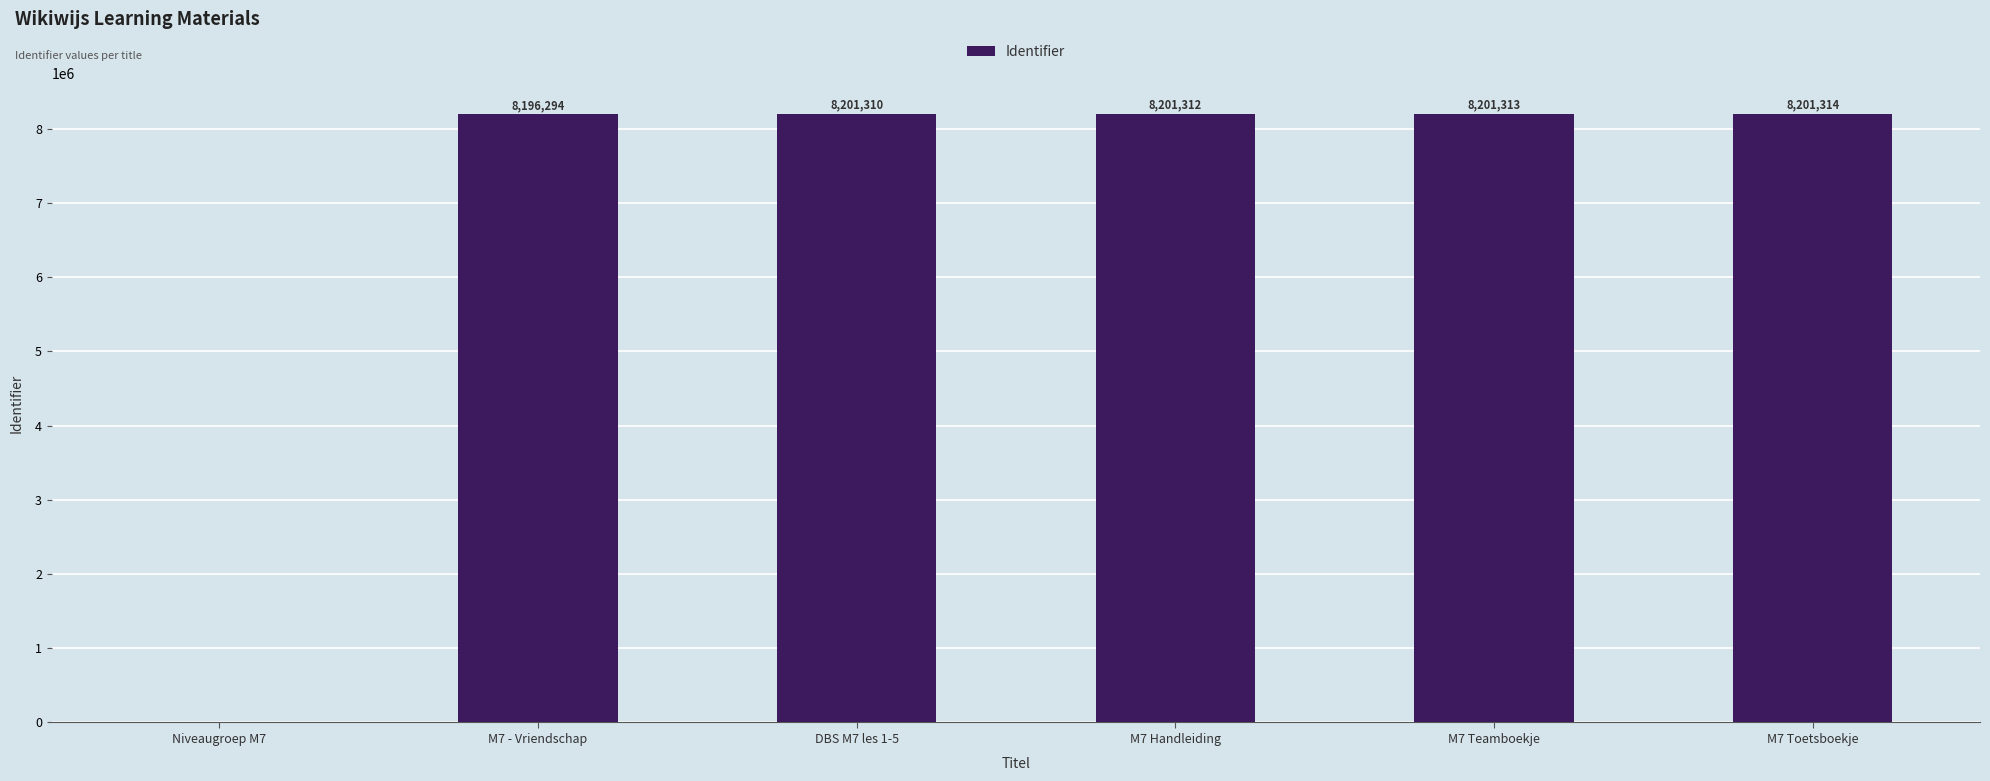

What is the sum of all values?

41001543